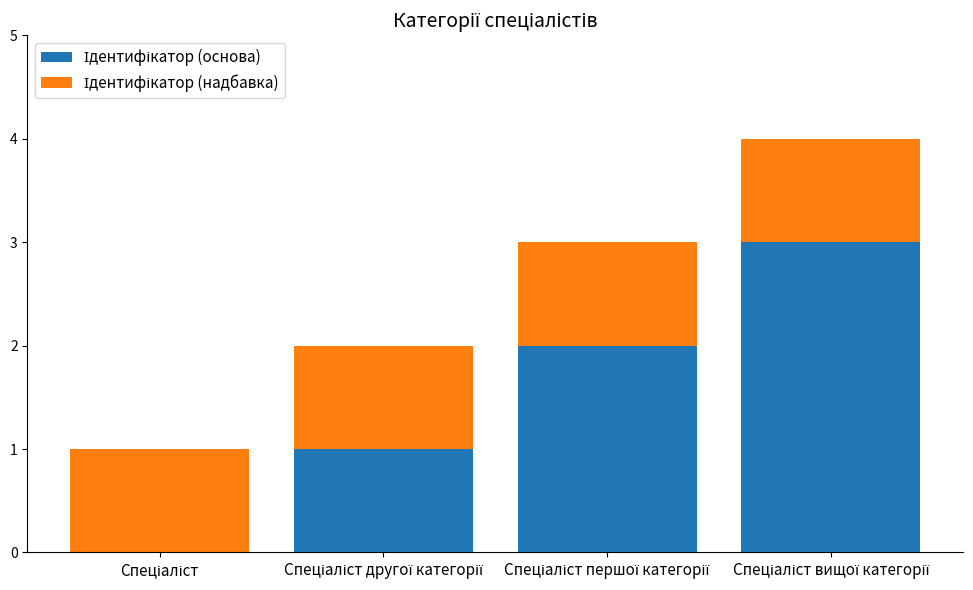

Rank the series at Спеціаліст другої категорії from highest to lowest value.

Ідентифікатор (основа), Ідентифікатор (надбавка)